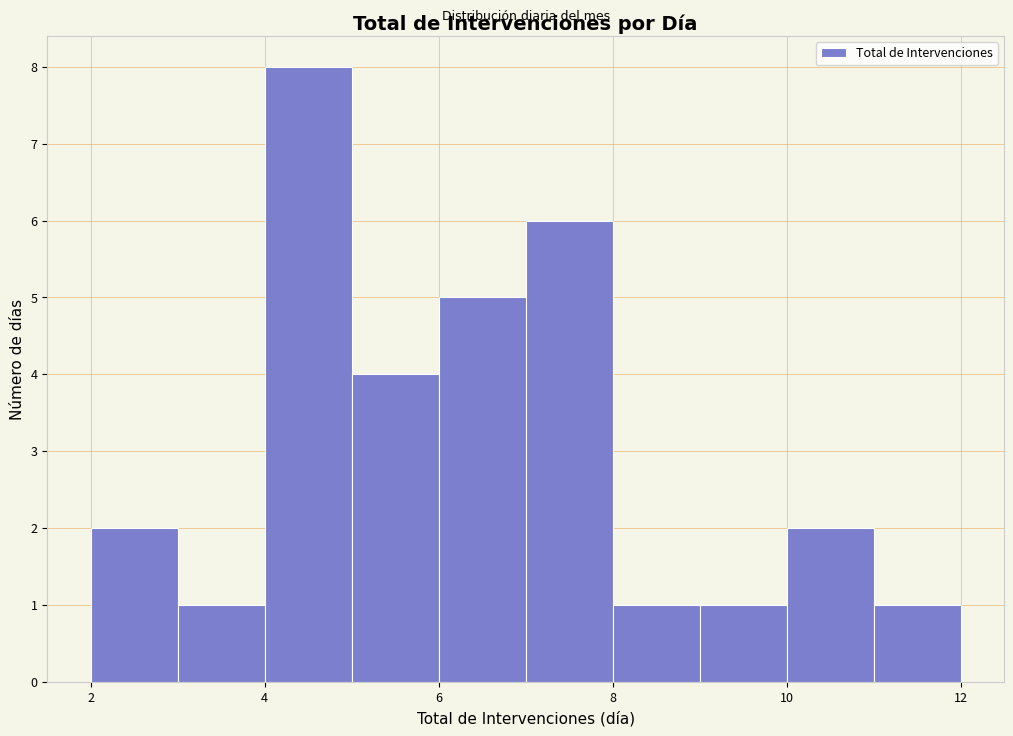

Which range on the x-axis has the tallest bar?

4 to 5